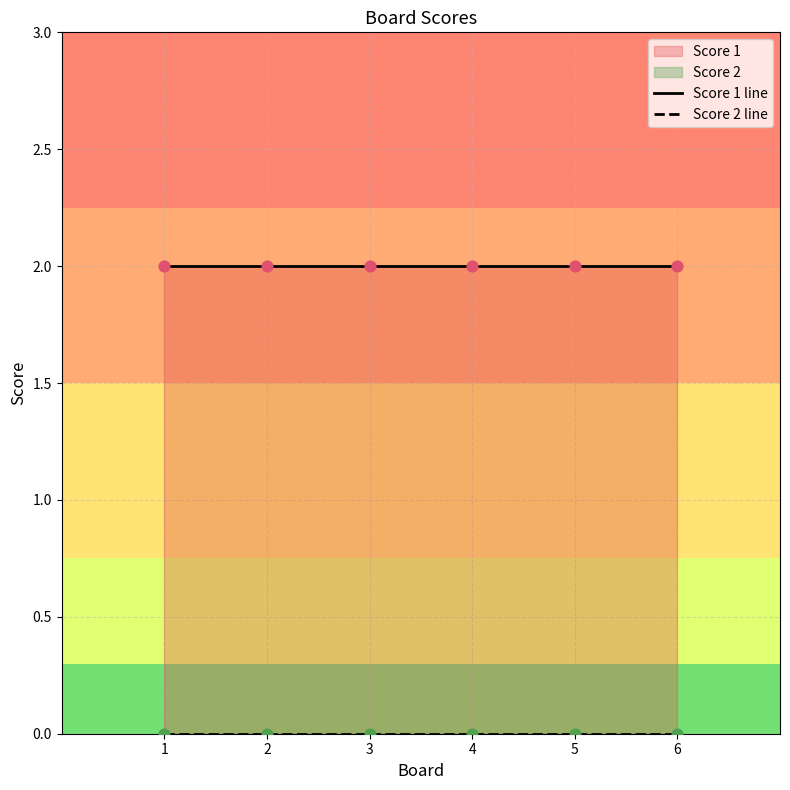

Is the value of Score 2 line at 6 greater than the value of Score 1 line at 2?

No